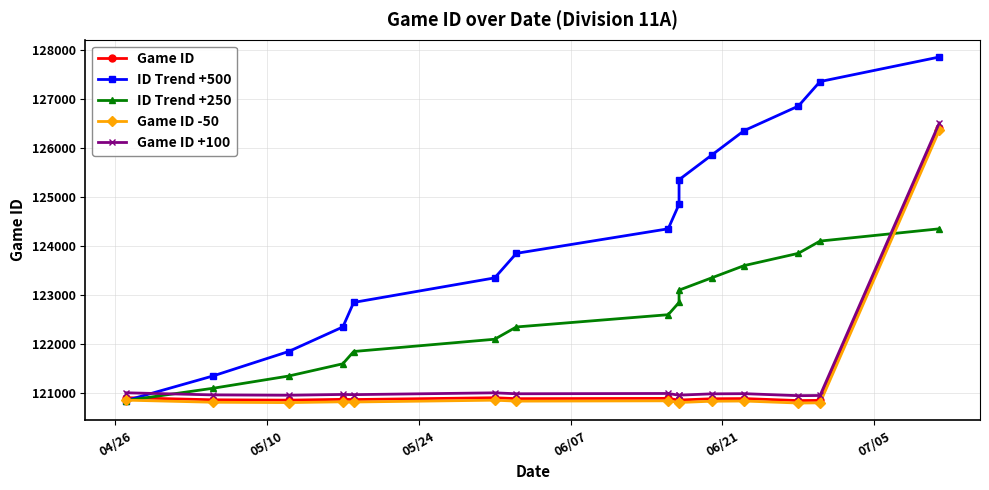

Which series has the largest range (max minus min)?

ID Trend +500